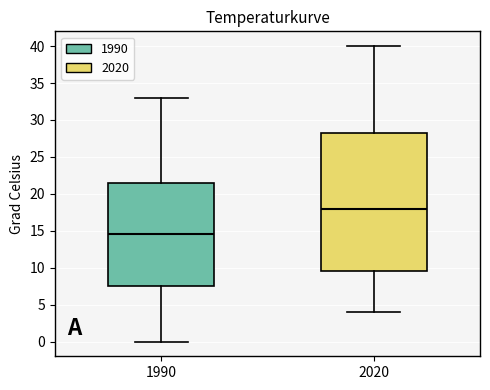

Which box's median line is the lowest?

1990